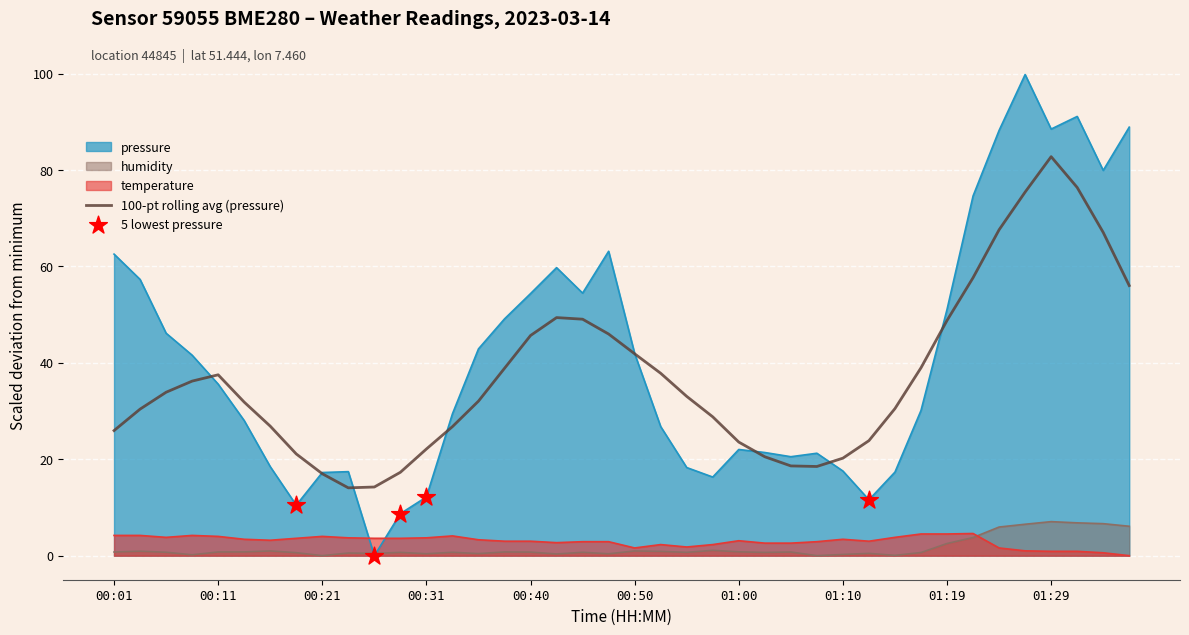

At how many categories does at least one series exceed 25?

28